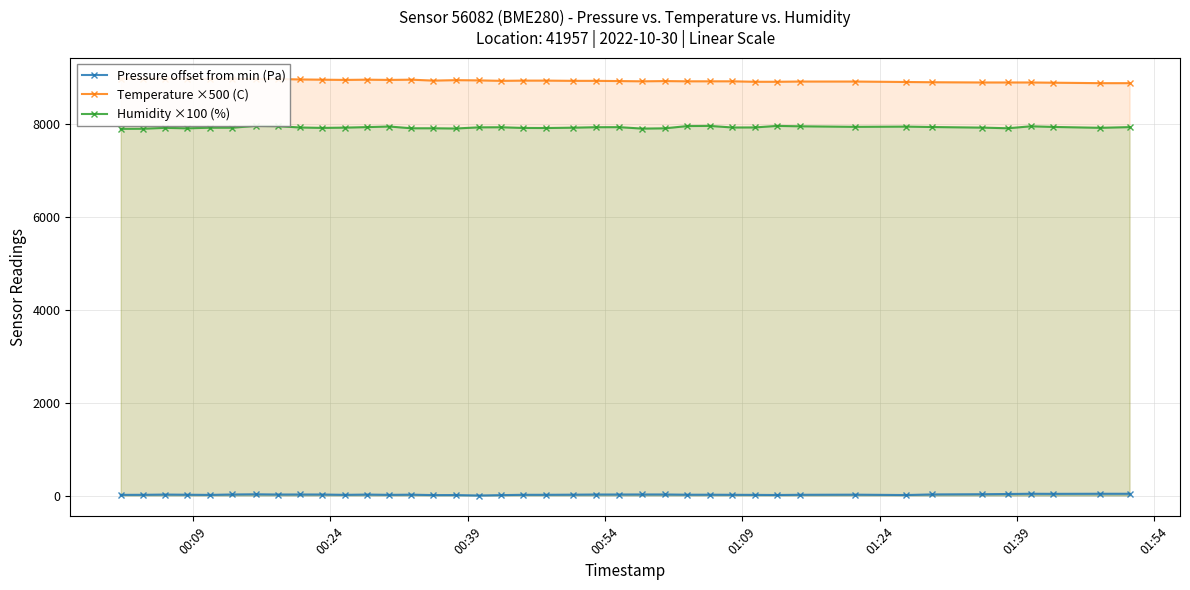

What is the difference between the maximum and minimum values in the Temperature ×500 (C) series?

95.0